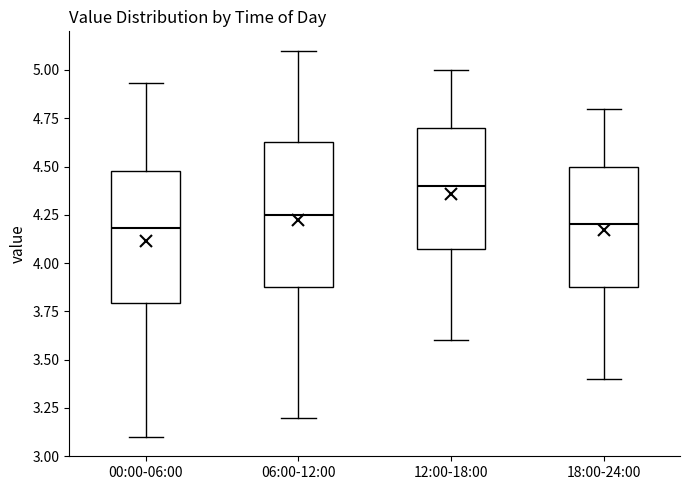

Reading left to right, read every box against the y-axis: the position of its median line, the range the box covers, and the ends of its whiskers. The values are not printed on the chart, so give them approximately, as read against the axis.

00:00-06:00: median 4.20, box 3.80 to 4.50, whiskers 3.10 to 4.95
06:00-12:00: median 4.25, box 3.90 to 4.65, whiskers 3.20 to 5.10
12:00-18:00: median 4.40, box 4.10 to 4.70, whiskers 3.60 to 5.00
18:00-24:00: median 4.20, box 3.90 to 4.50, whiskers 3.40 to 4.80